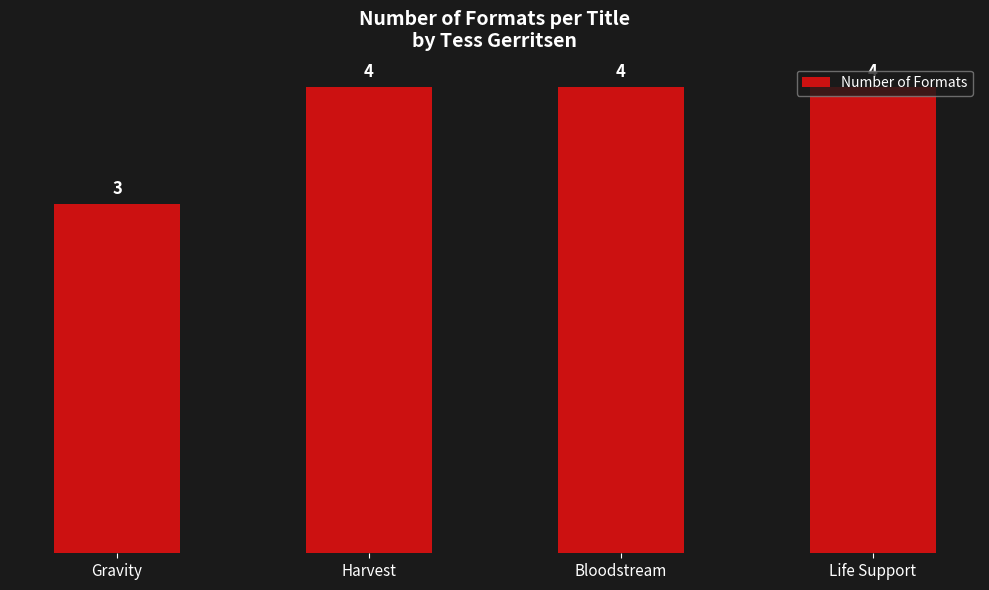

What is the label of the 4th bar from the left?

Life Support